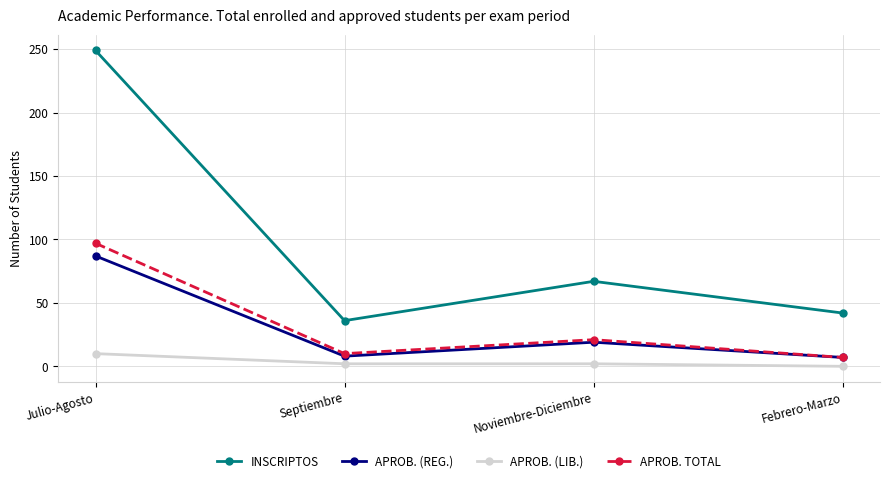

Count the number of data series in this chart.

4